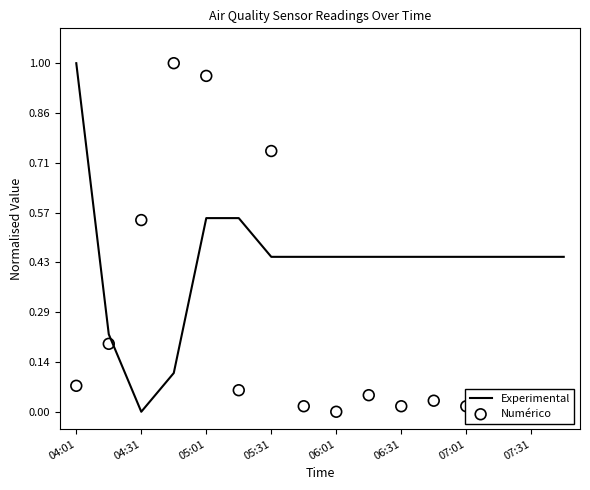

Which category has the lowest value in the Experimental series?

04:31